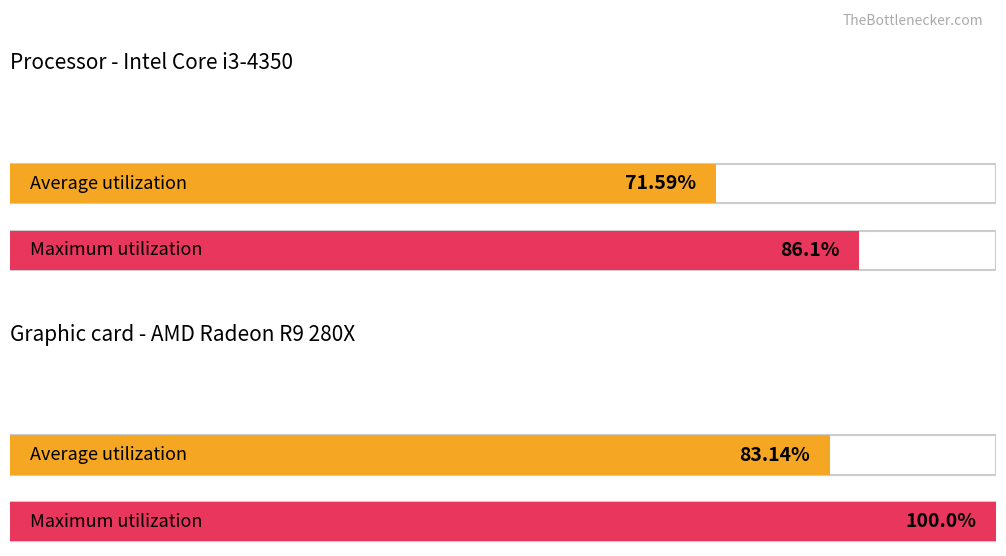

Does the chart contain stacked bars?

No